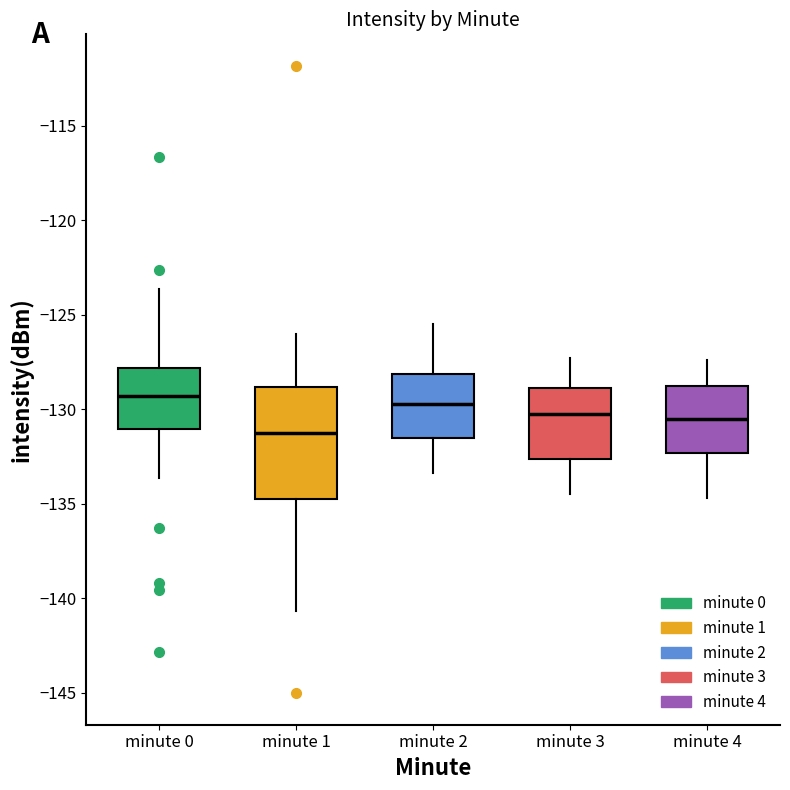

Where does the median line of the box for minute 2 sit on the y-axis? The values are not printed on the chart, so give them approximately, as read against the axis.

-129.5